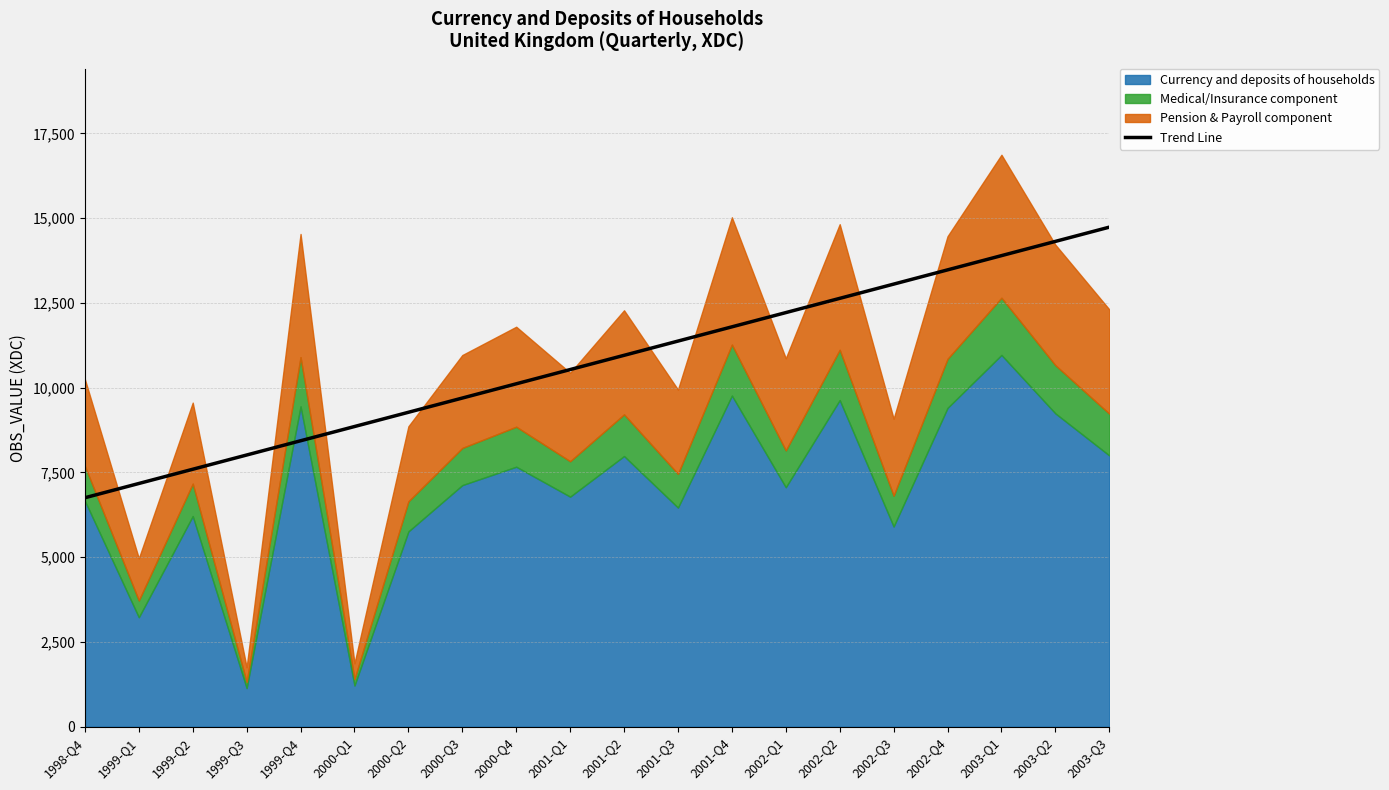

Rank the categories by Trend Line value from highest to lowest.

2003-Q3, 2003-Q2, 2003-Q1, 2002-Q4, 2002-Q3, 2002-Q2, 2002-Q1, 2001-Q4, 2001-Q3, 2001-Q2, 2001-Q1, 2000-Q4, 2000-Q3, 2000-Q2, 2000-Q1, 1999-Q4, 1999-Q3, 1999-Q2, 1999-Q1, 1998-Q4